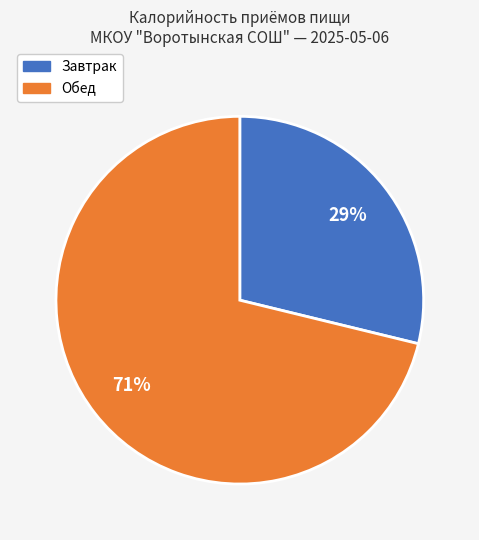

To the nearest percent, what portion does Завтрак represent?

29%